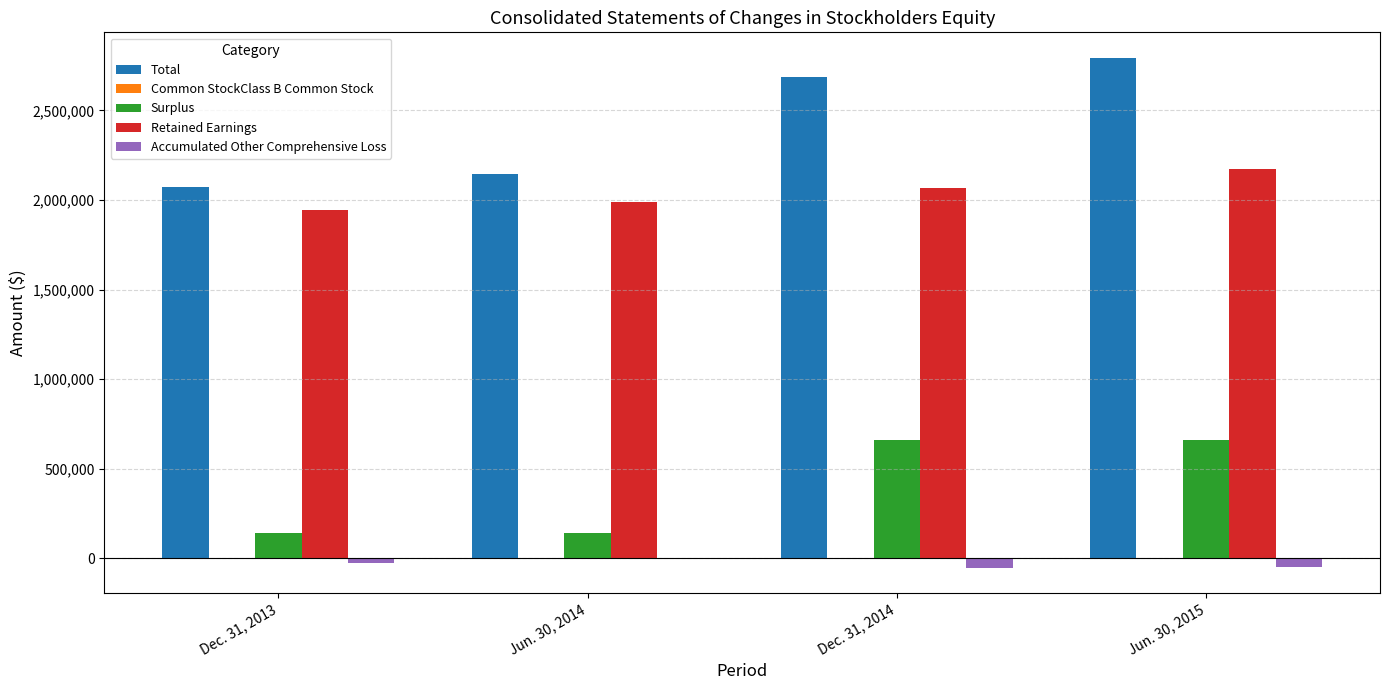

Where is Total nearest to the value 2432676?

Dec. 31, 2014